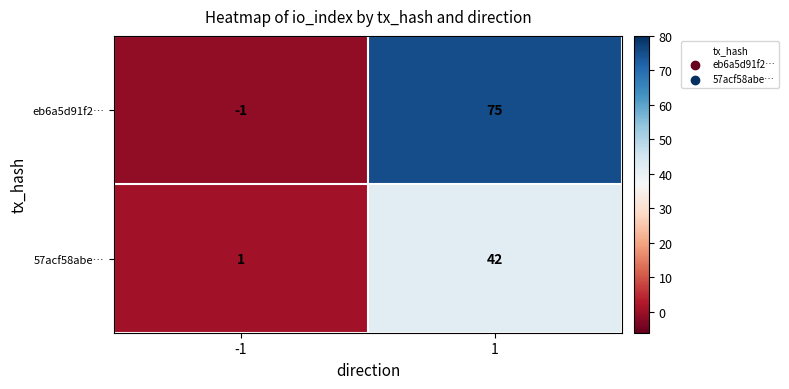

At which category is the sum across all series the highest?

1